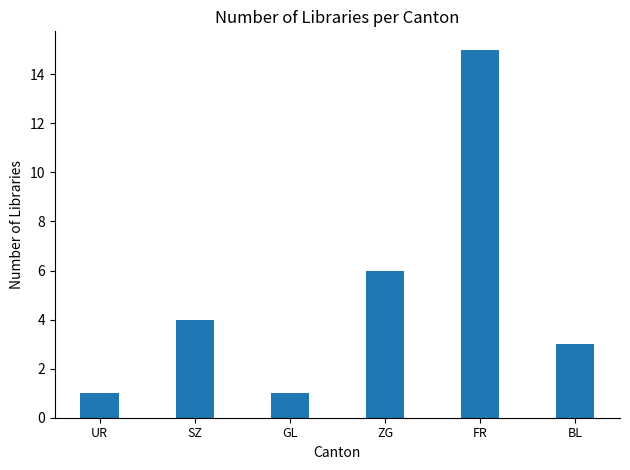

Reading left to right, what are all the values shown in this chart?

1	4	1	6	15	3